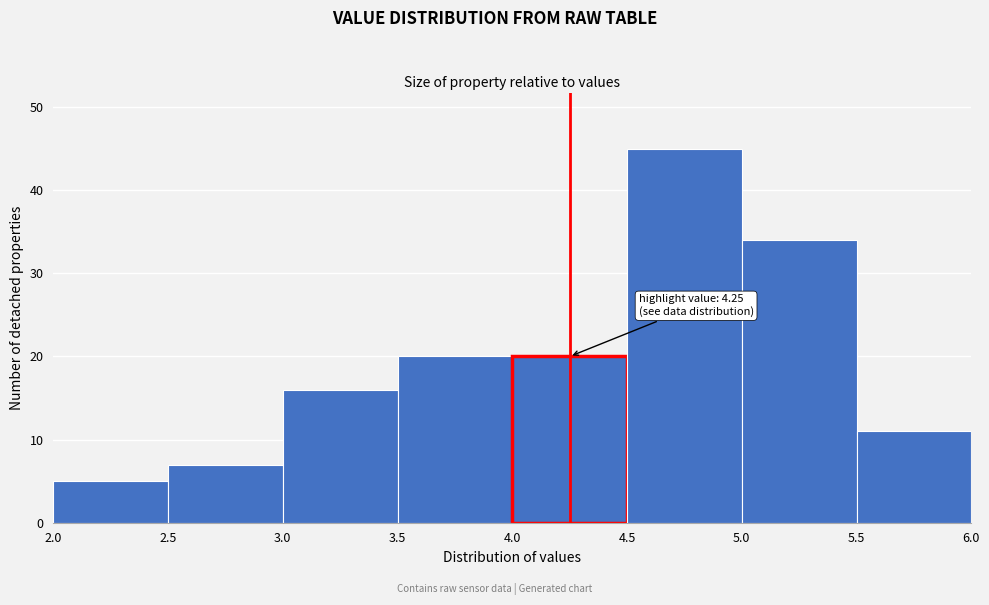

Over which range of the x-axis is the bar tallest?

4.5 to 5.0